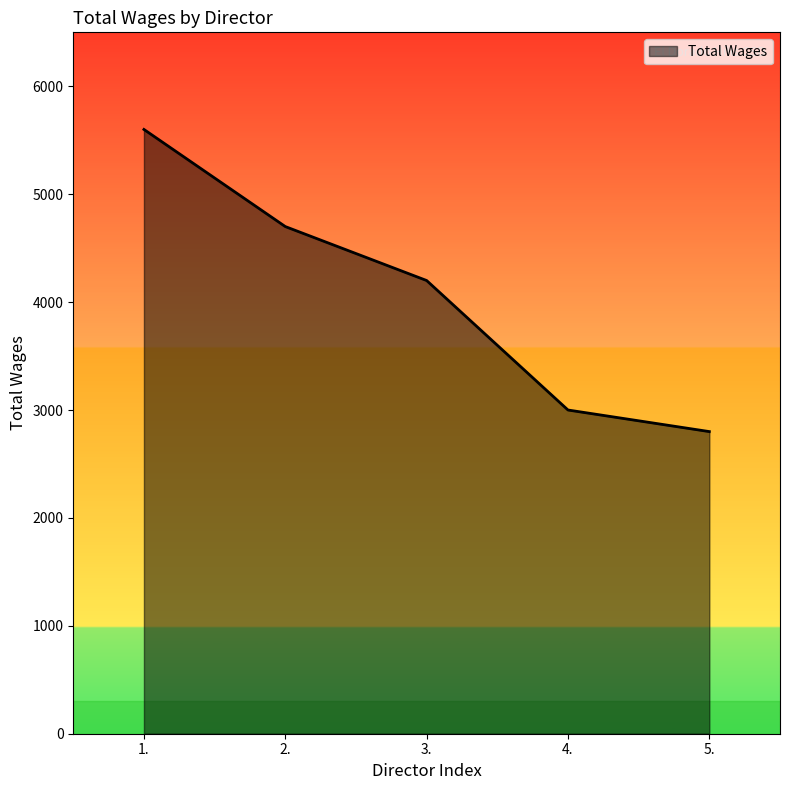

What is the sum of the values at 2. and 1.?

10300